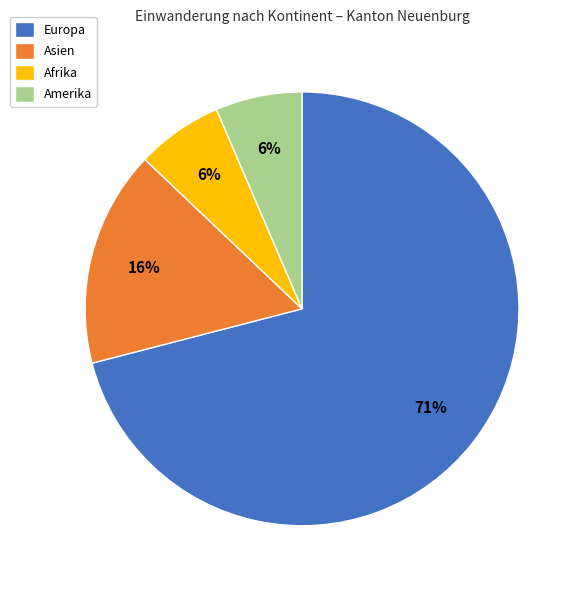

What is the majority slice?

Europa